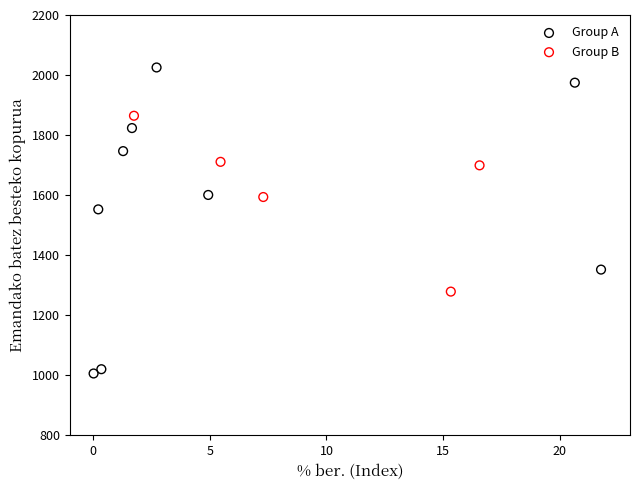

What are all the series names shown in the legend?

Group A, Group B